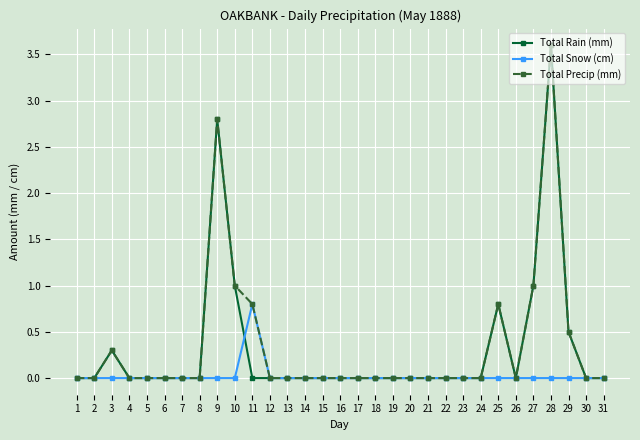

At which category does Total Rain (mm) reach its first local peak?

3